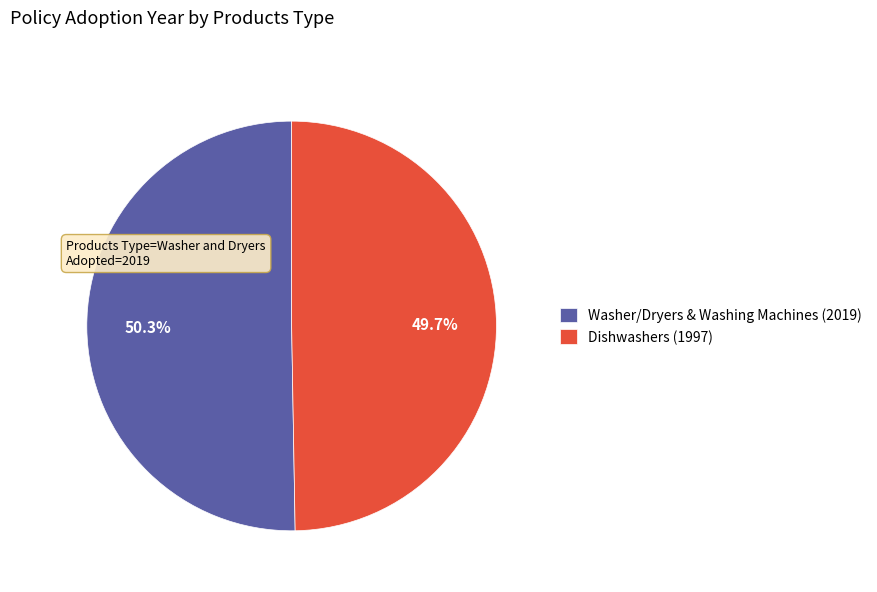

Between Dishwashers (1997) and Washer/Dryers & Washing Machines (2019), which is larger?

Washer/Dryers & Washing Machines (2019)